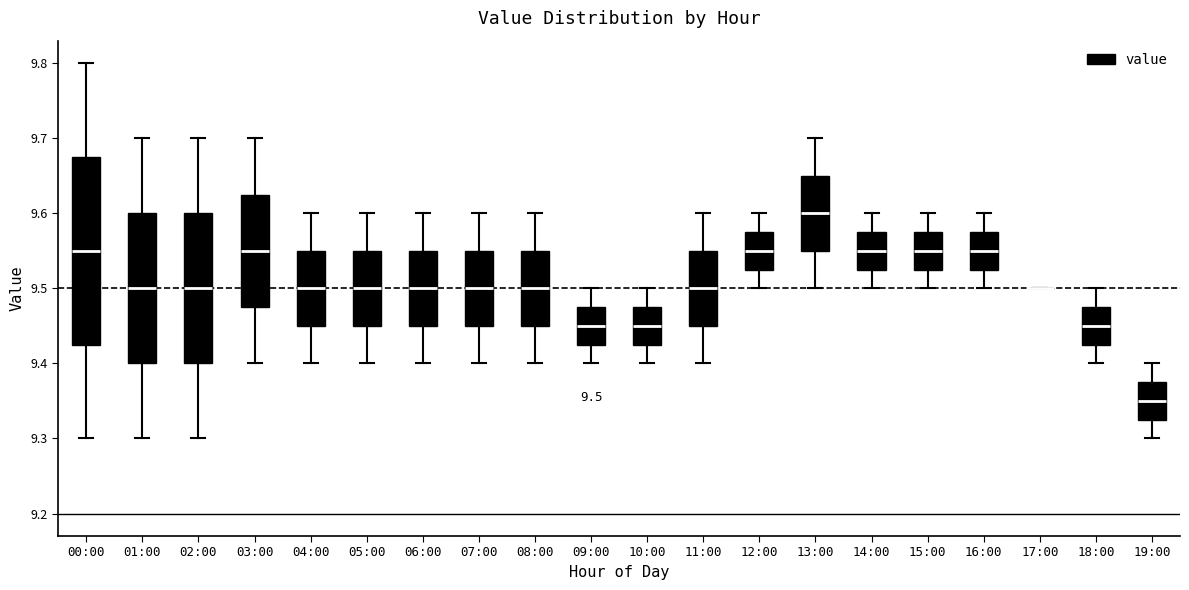

Which box is the tallest, from its lower edge to its upper edge?

00:00